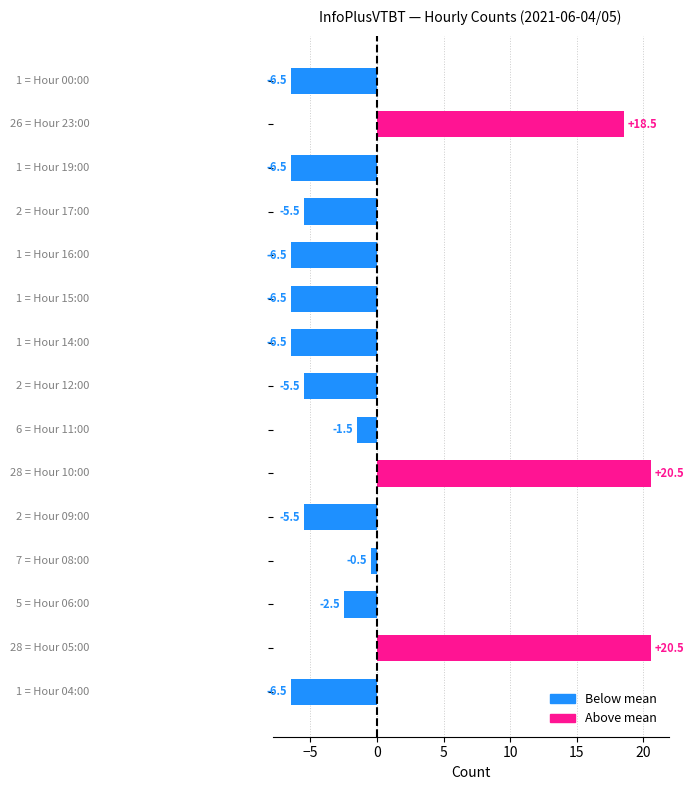

What is the smallest value displayed?

-6.5